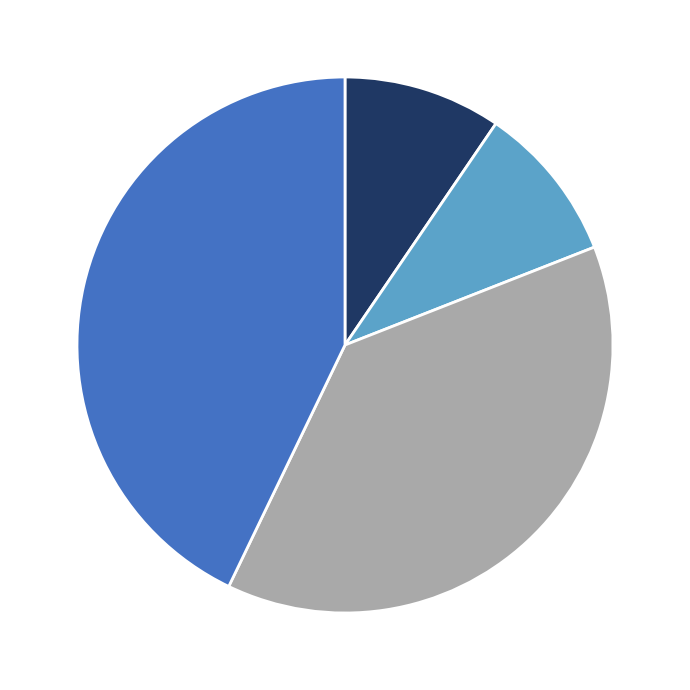

Does any single category account for the majority?

No